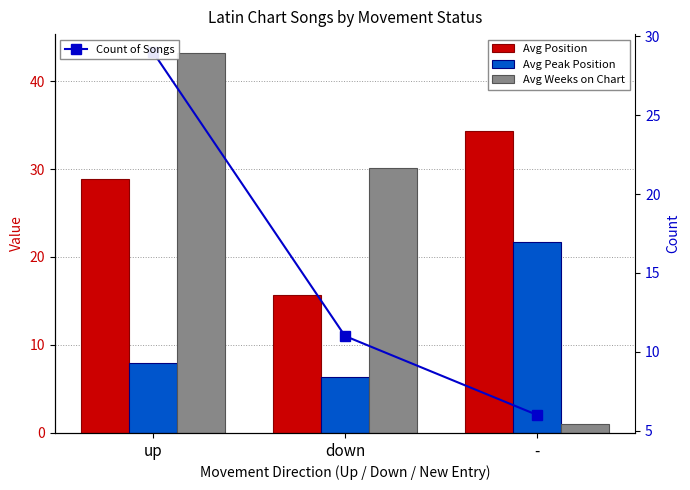

What are all the series names shown in the legend?

Avg Position, Avg Peak Position, Avg Weeks on Chart, Count of Songs